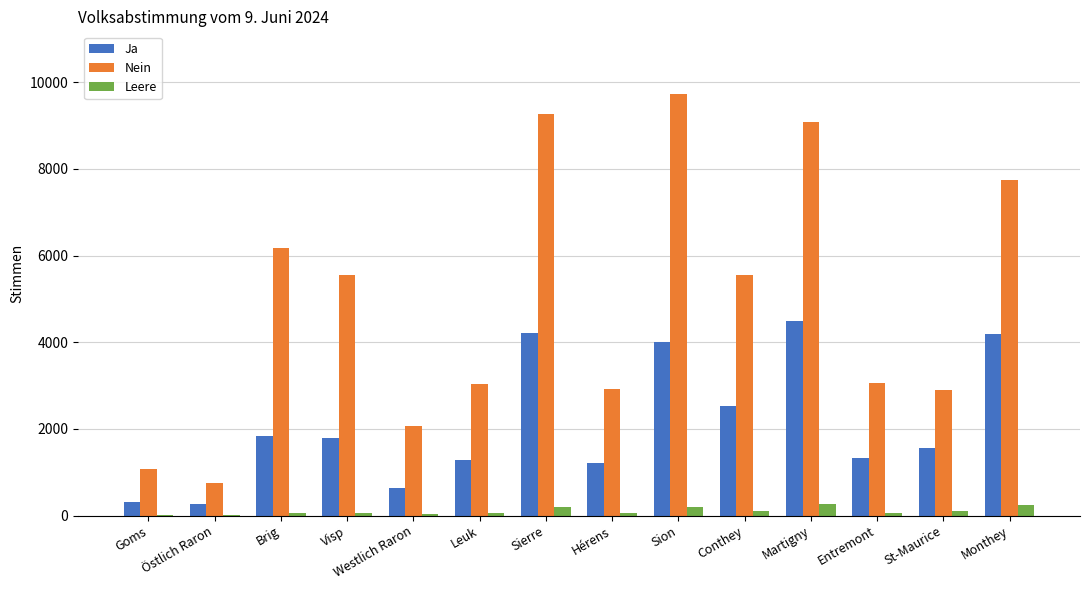

What is the sum of all Leere values?

1460